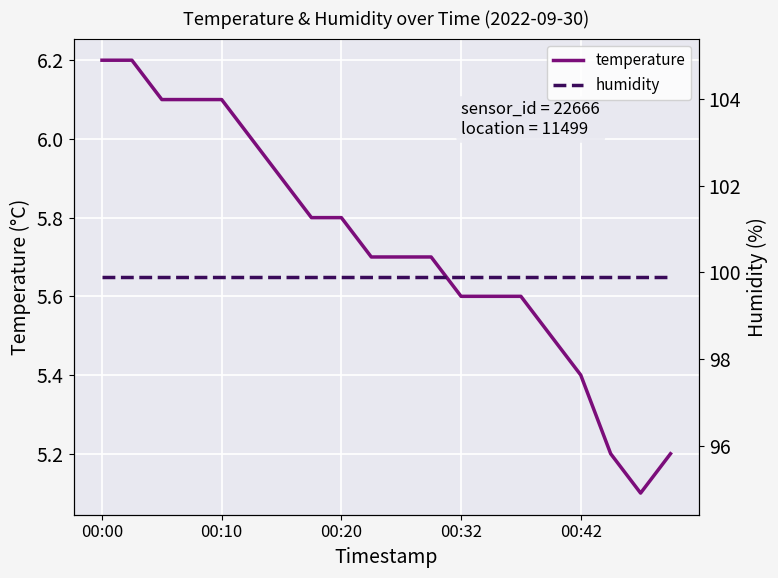

At how many categories does at least one series exceed 38?

20